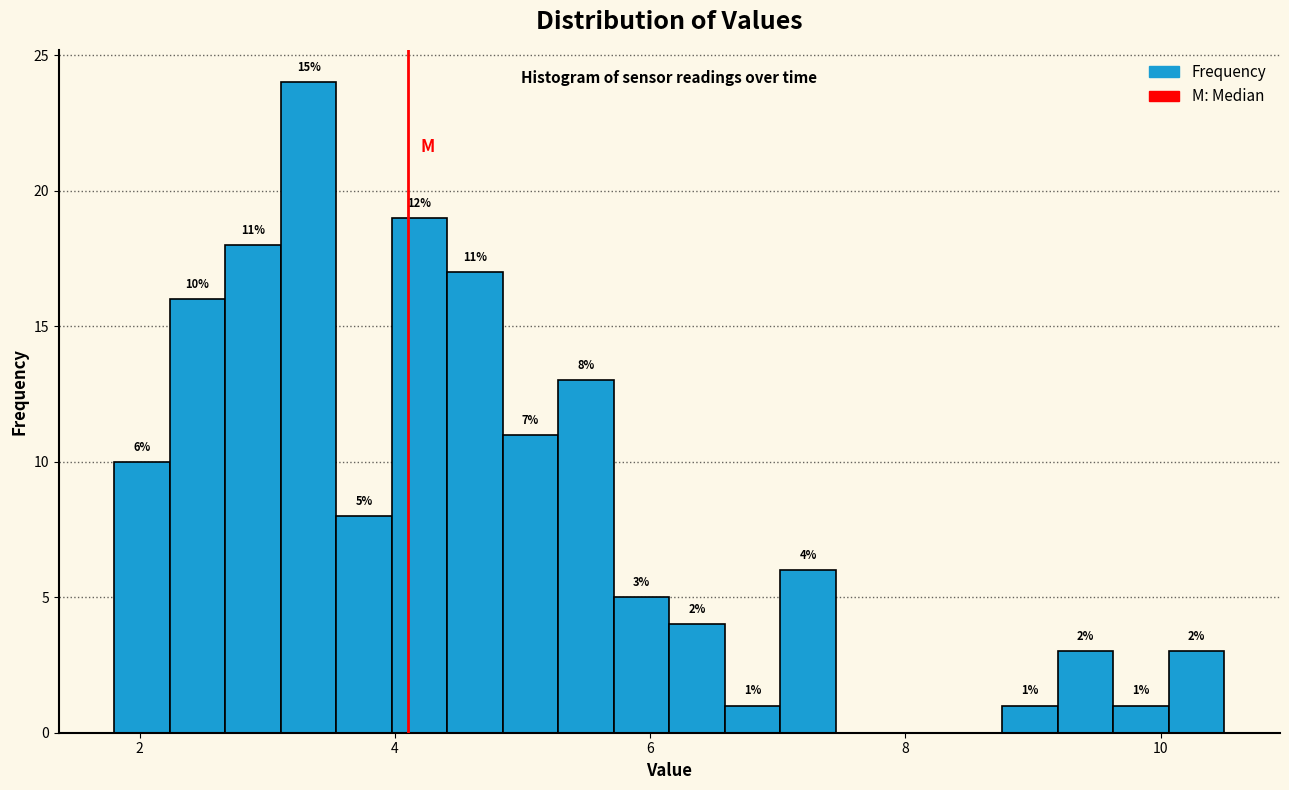

Read against the x-axis, roughly where is the centre of the tallest bar?

3.4